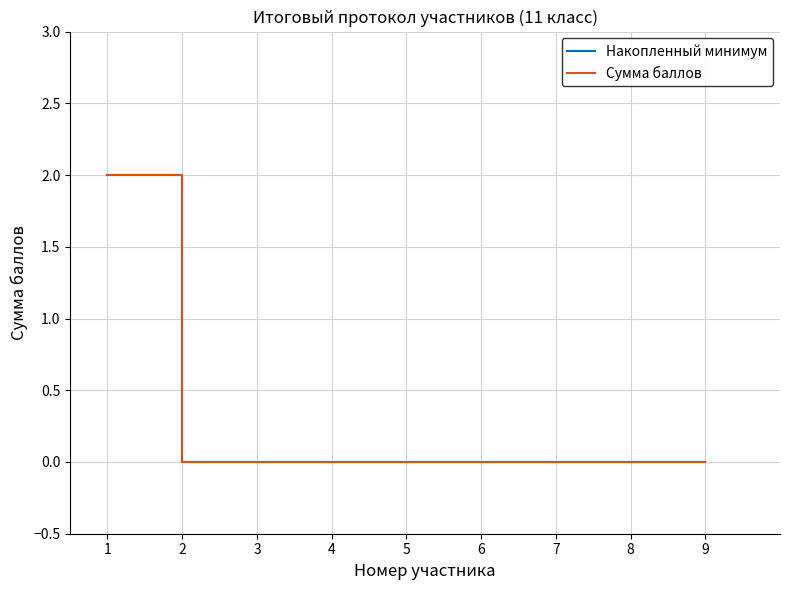

Does the chart have visible grid lines?

Yes